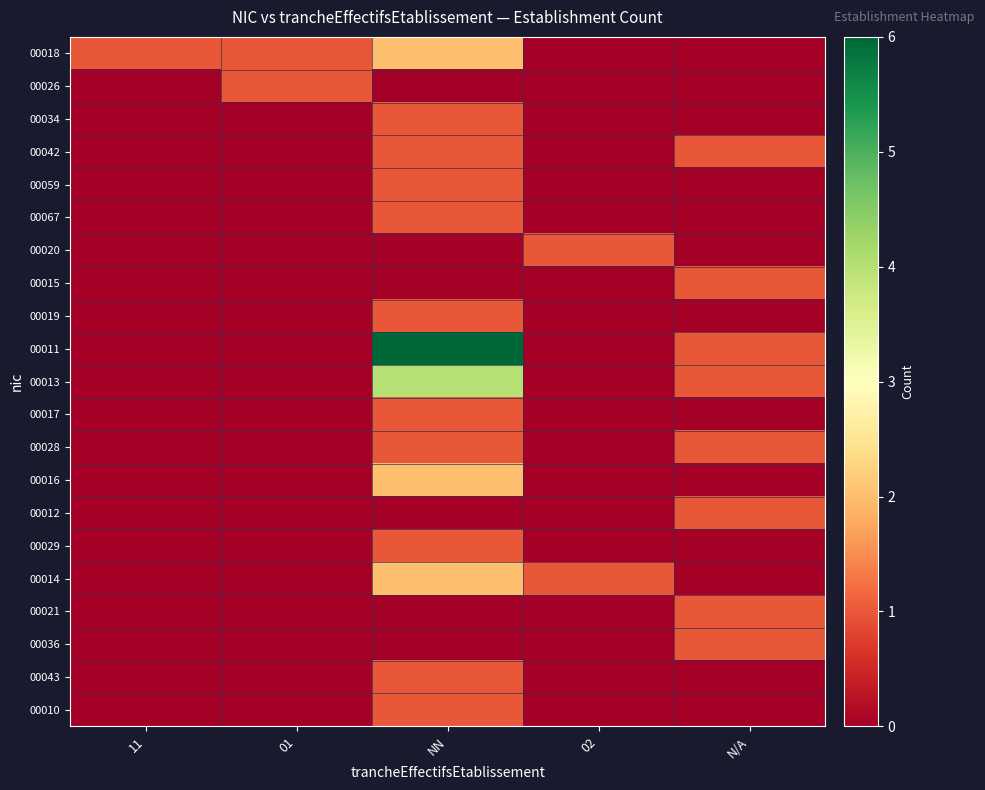

How many distinct data groups are displayed?

21